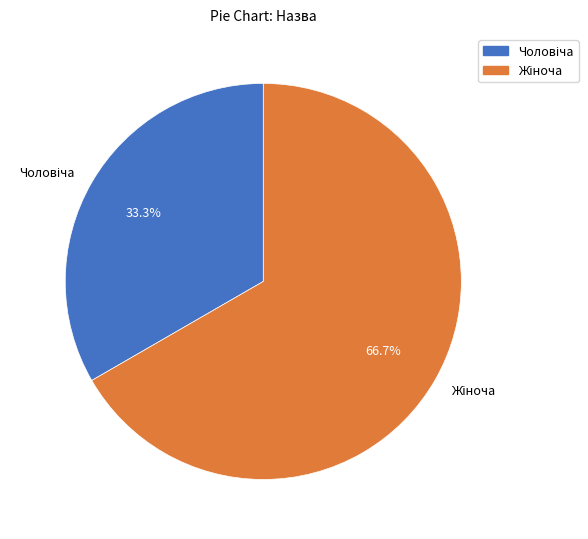

How many segments does this pie chart have?

2